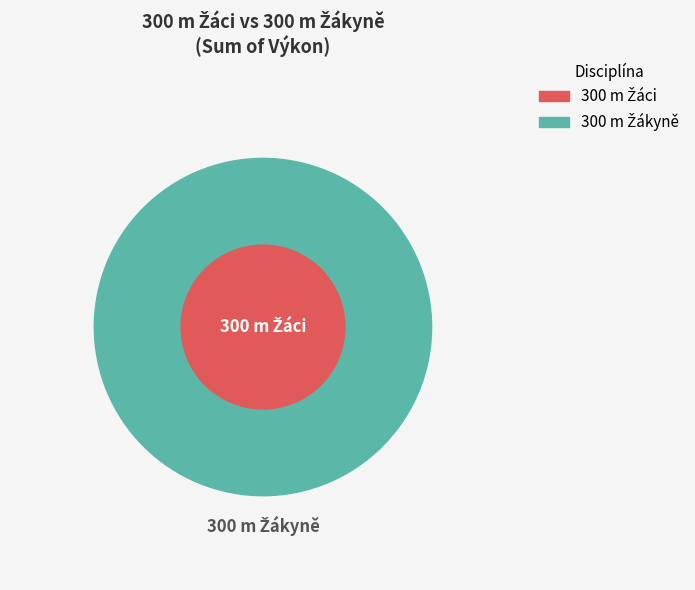

Do 14 and 9 together represent more than half of the pie?

No